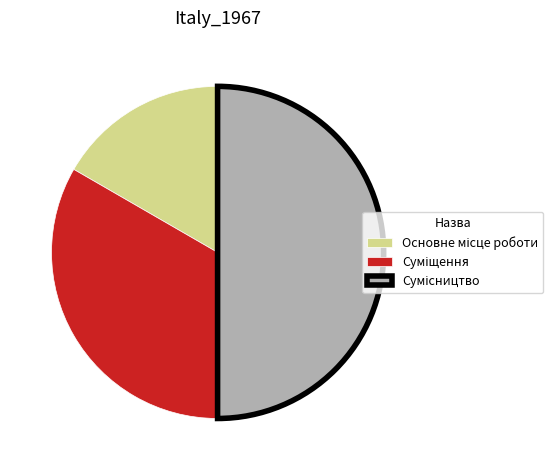

Which category has the smallest portion of the pie?

Основне місце роботи